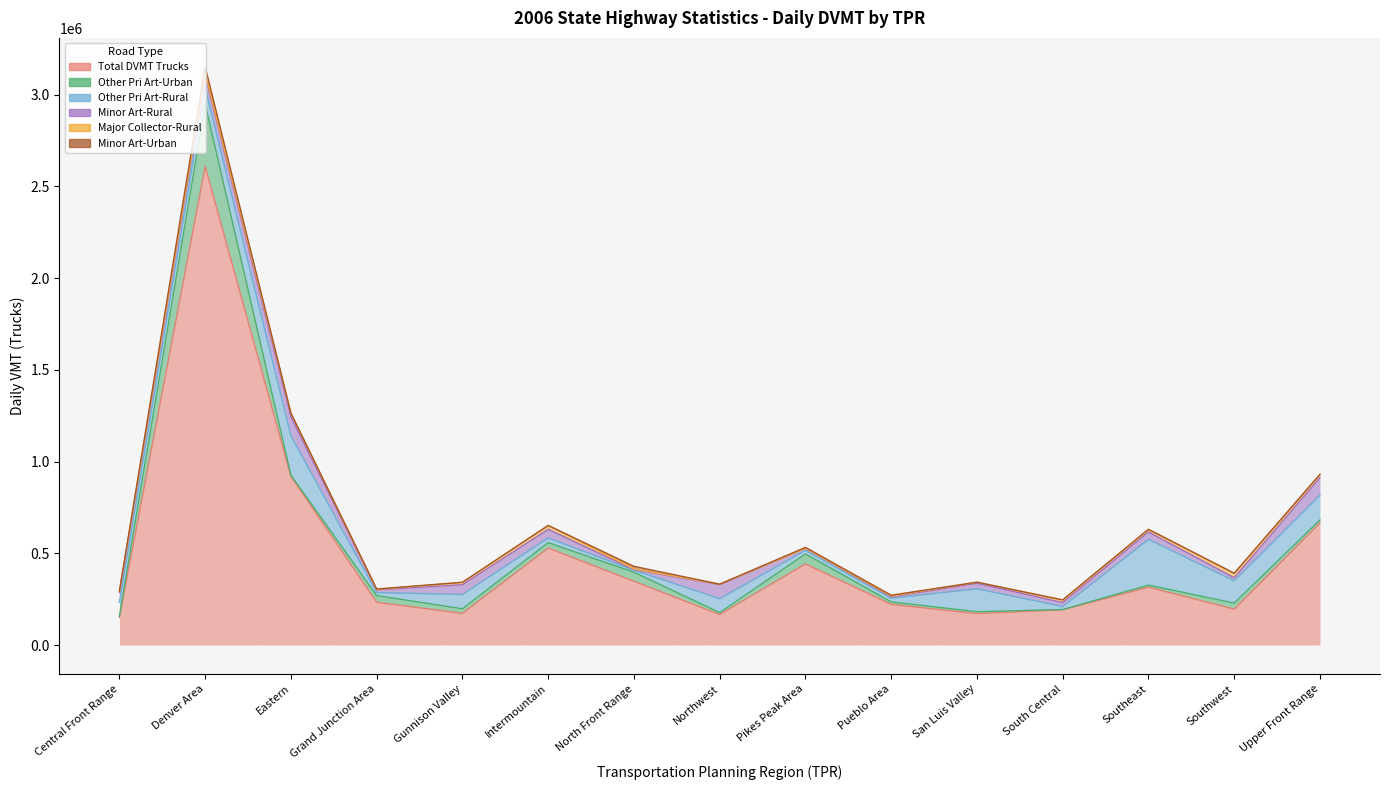

Where does the Major Collector-Rural series first go above 12189?

Denver Area